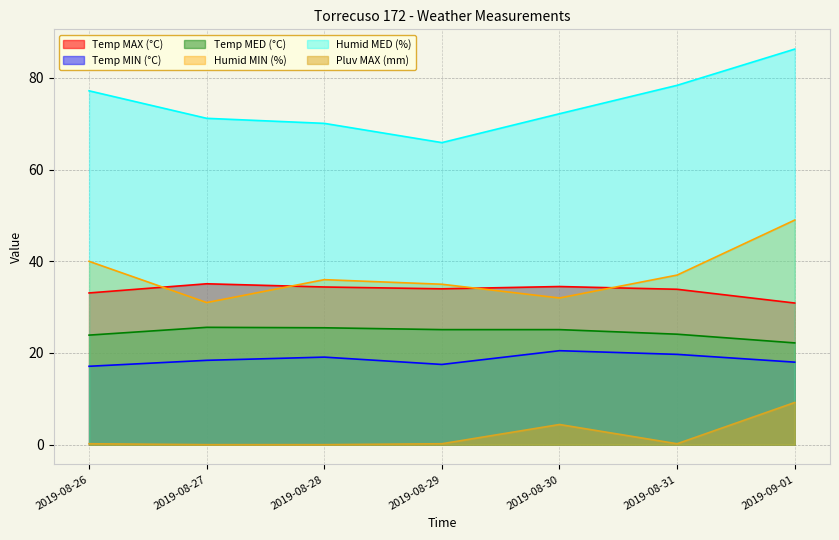

What is the value of the Temp MIN (°C) point at the 7th from the left?

18.0